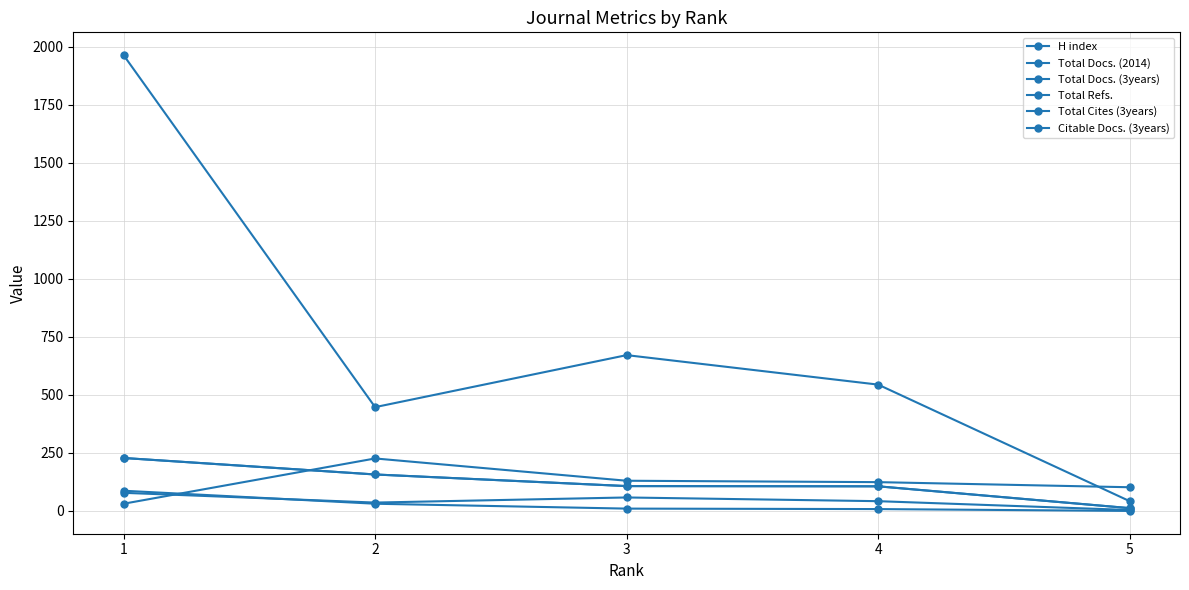

How many lines are shown in the chart?

6